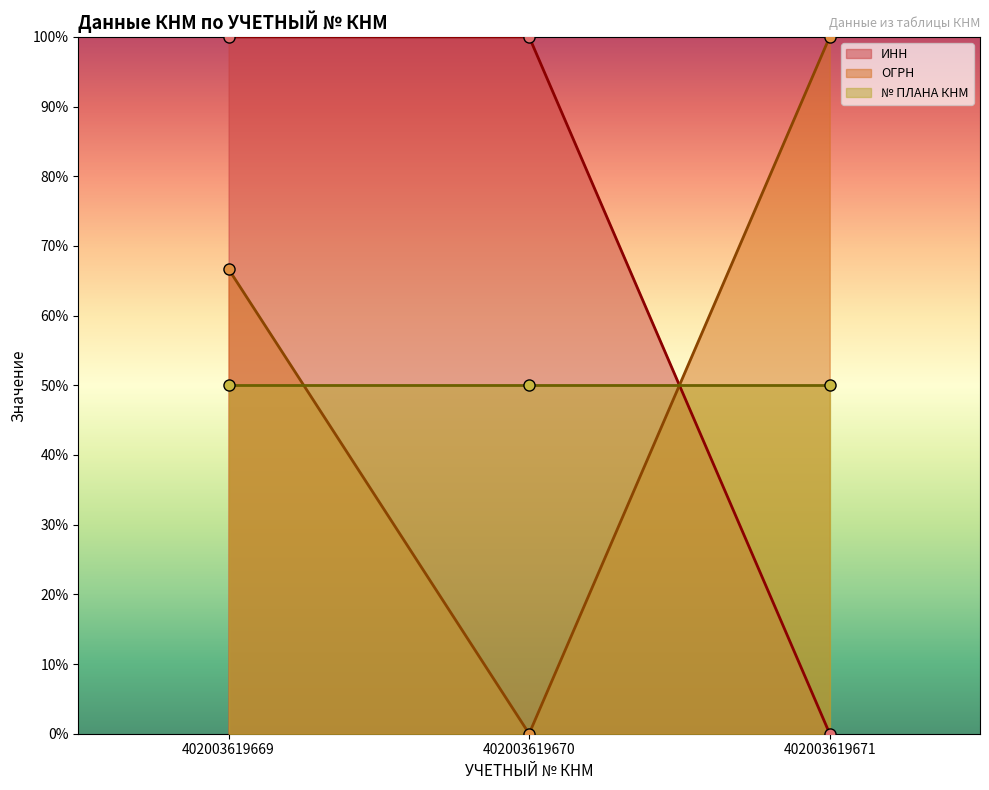

What is the value of the ИНН point at the 1st from the left?

100.0